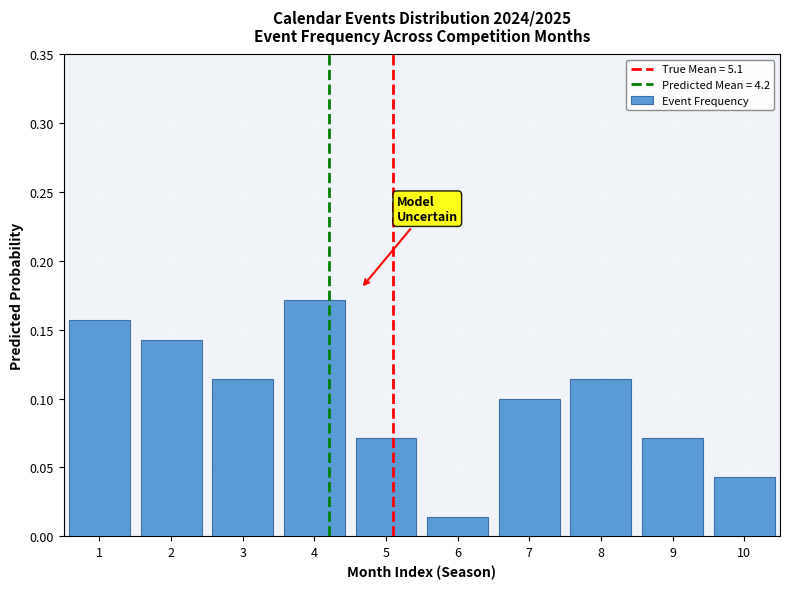

Reading left to right, transcribe this chart: for each bar, give the range it covers on the x-axis and its height. The values are not printed on the chart, so give them approximately, as read against the axis.

0.5 to 1.5: 0.155
1.5 to 2.5: 0.145
2.5 to 3.5: 0.115
3.5 to 4.5: 0.170
4.5 to 5.5: 0.070
5.5 to 6.5: 0.015
6.5 to 7.5: 0.100
7.5 to 8.5: 0.115
8.5 to 9.5: 0.070
9.5 to 10.5: 0.045